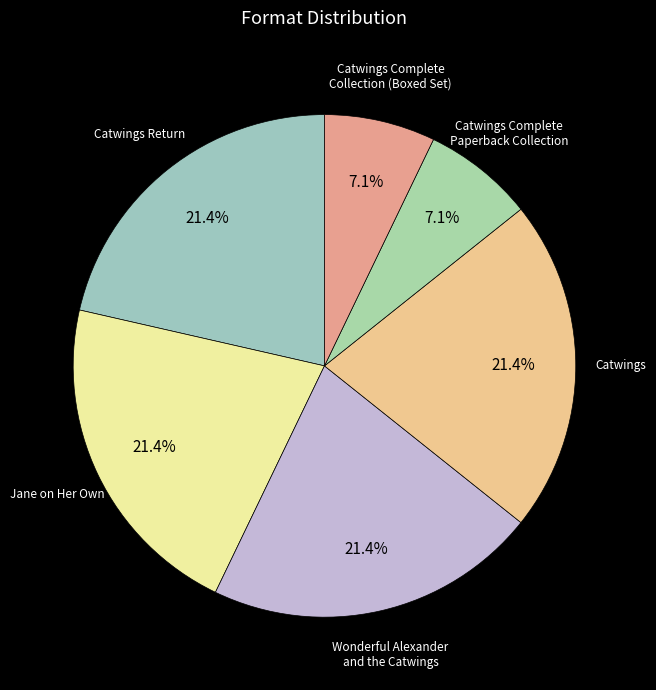

To the nearest percent, what portion does Wonderful Alexander and the Catwings represent?

21%